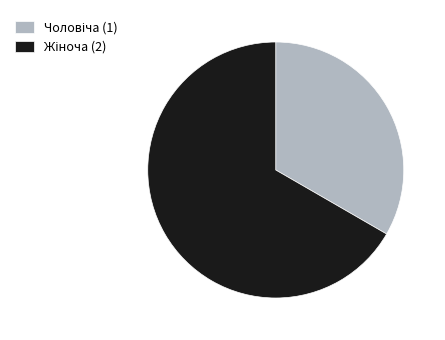

Does any single category account for the majority?

Yes